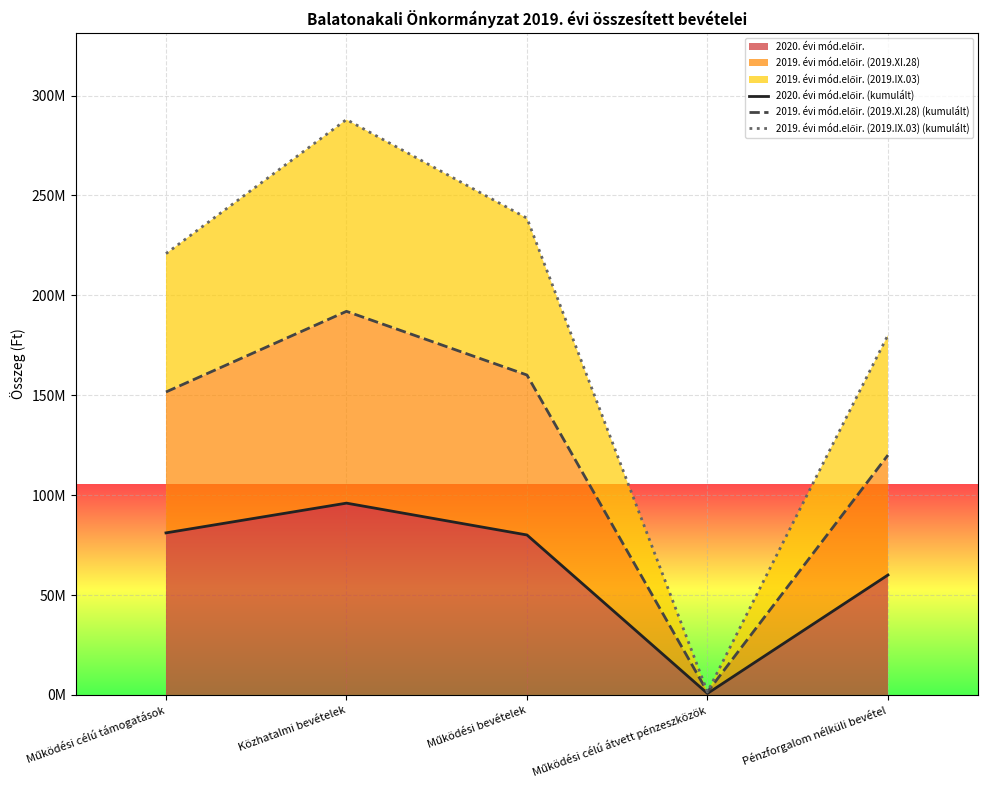

At which label does 2020. évi mód.előir. (kumulált) reach its minimum?

Működési célú átvett pénzeszközök